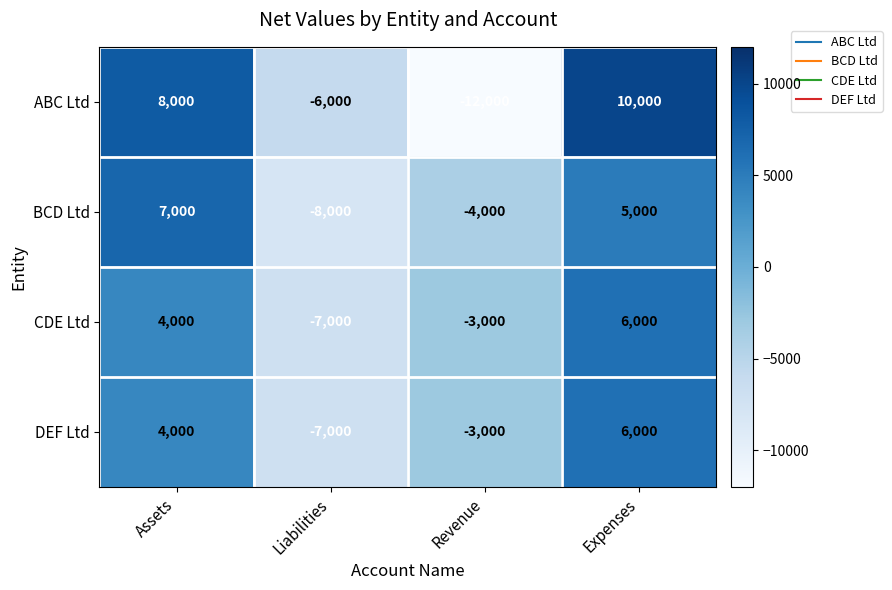

At which label does BCD Ltd reach its minimum?

Liabilities